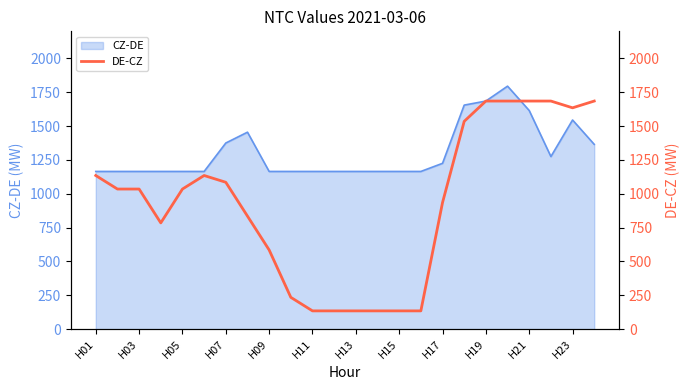

The value of CZ-DE at H07 is 1375. True or false?

True